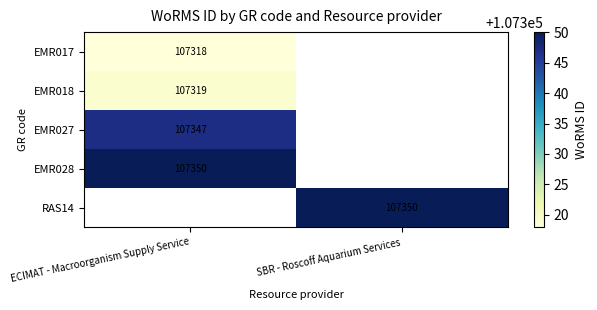

The EMR018 series shows 181500 at ECIMAT - Macroorganism Supply Service. True or false?

False